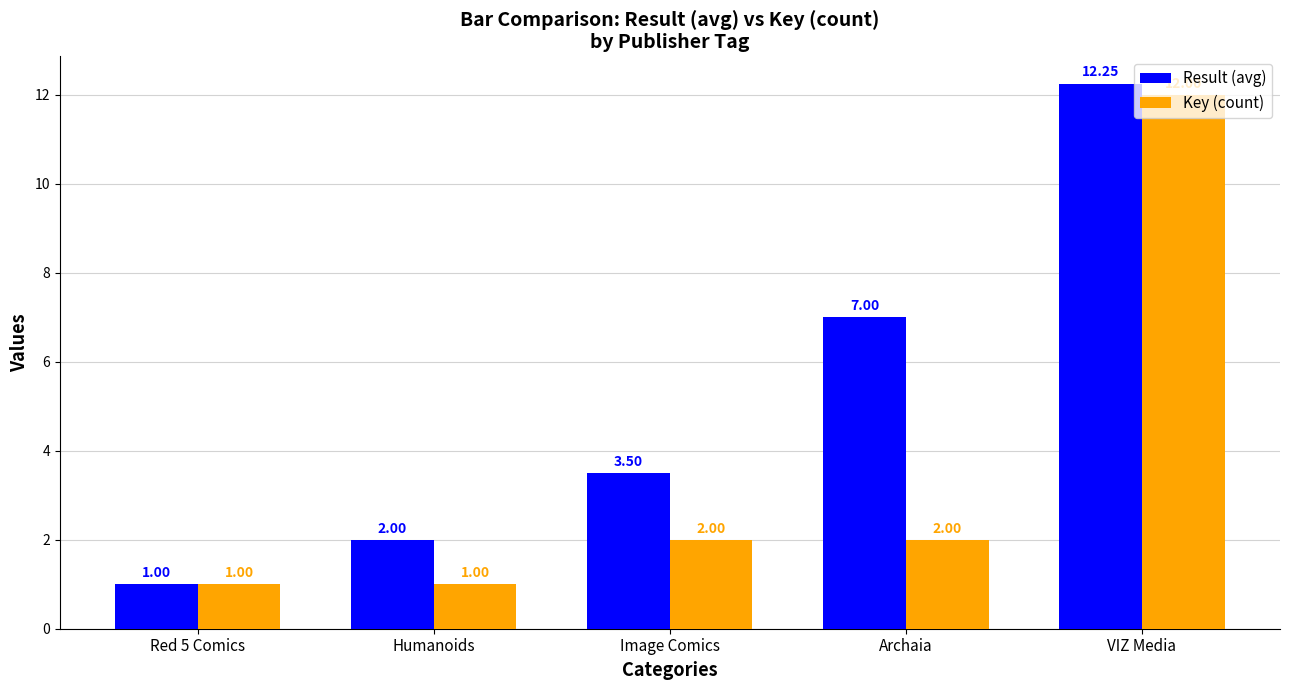

Which category has the lowest value in the Result (avg) series?

Red 5 Comics